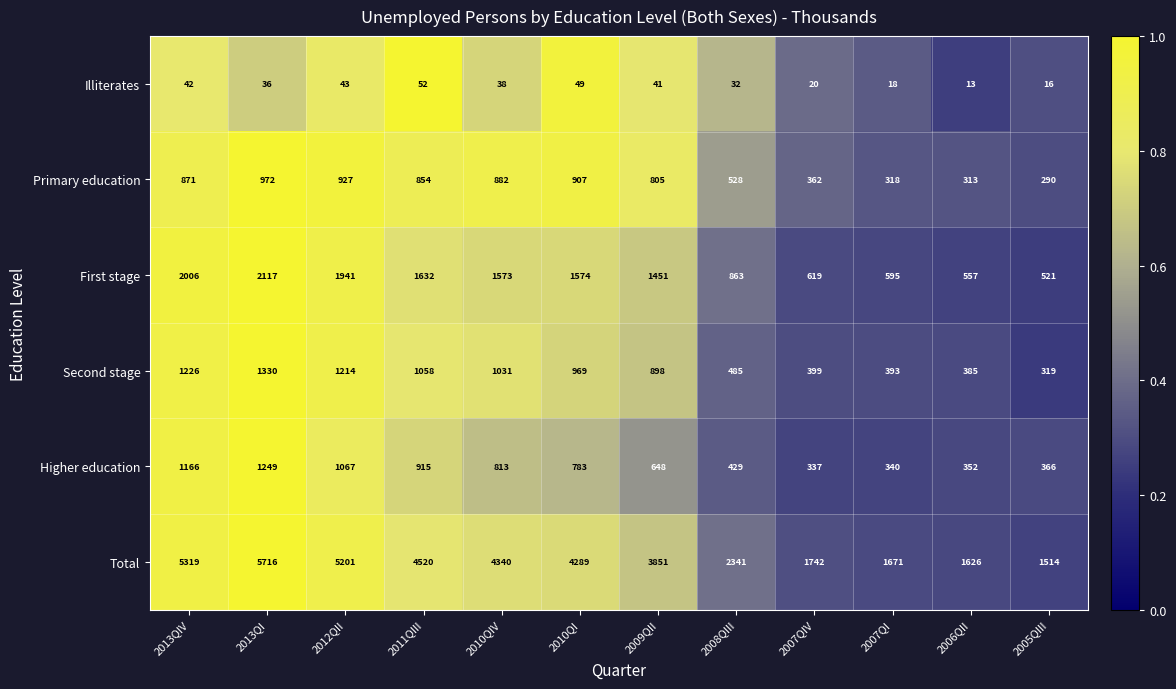

What is the sum of all Second stage values?

9707